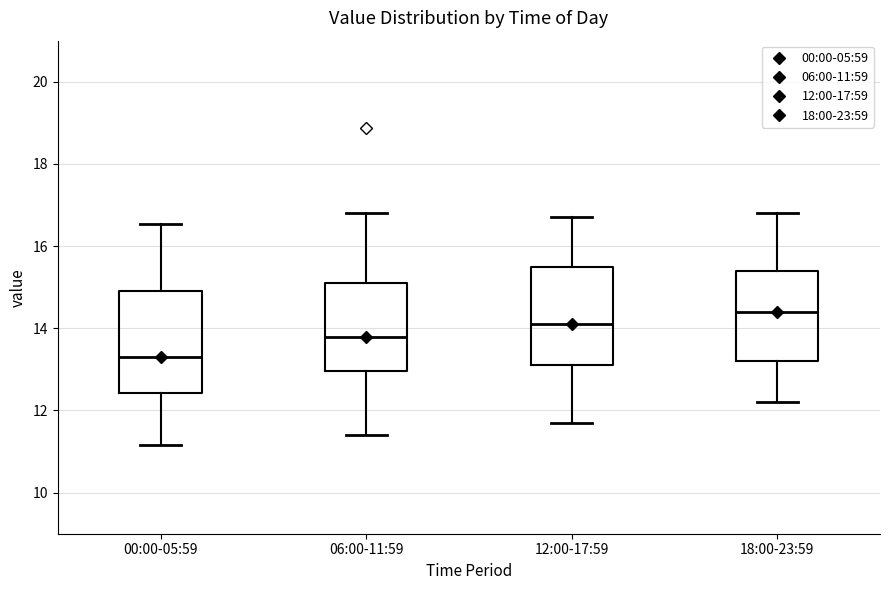

Which box has the lowest median line?

00:00-05:59